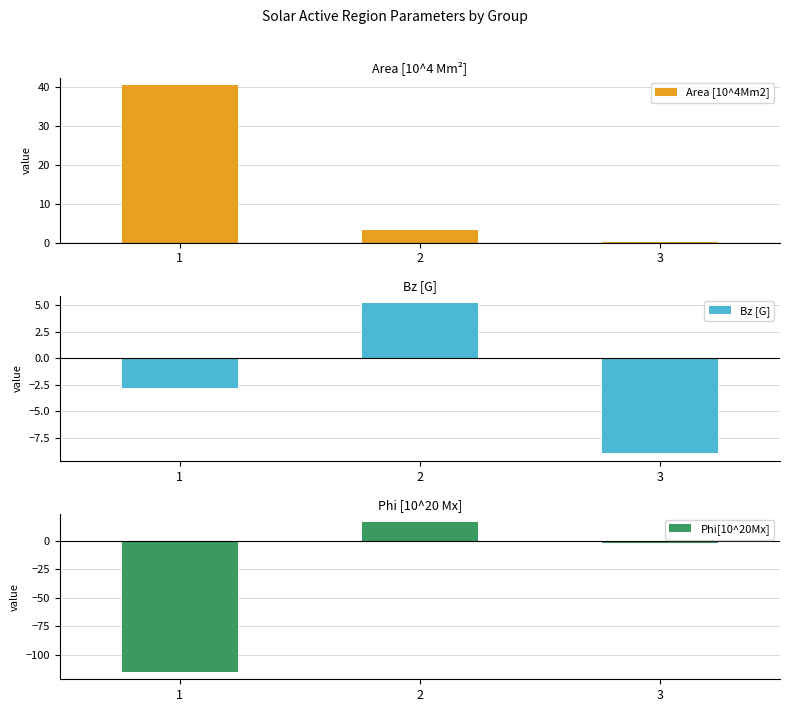

What is the value of the Bz [G] bar at the 3rd from the left?

-9.0